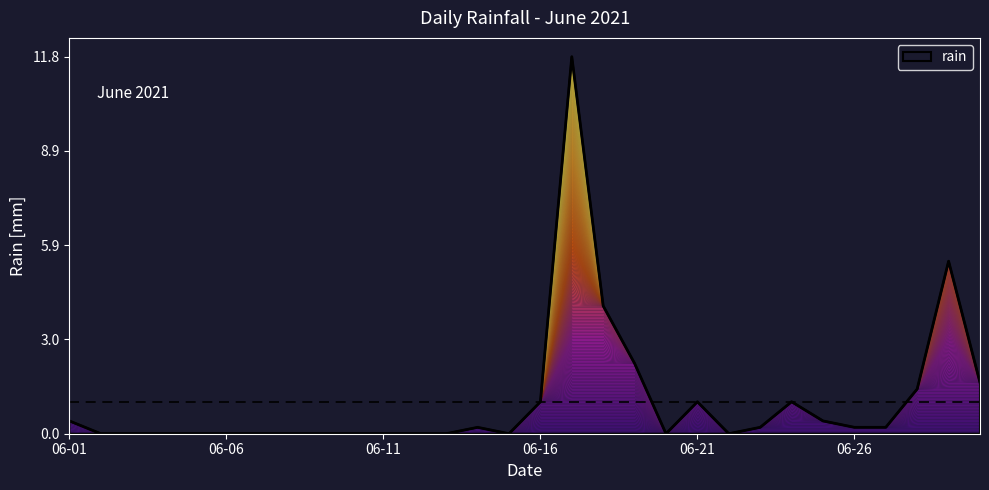

Reading left to right, what are all the values shown in this chart?

0.4	0.0	0.0	0.0	0.0	0.0	0.0	0.0	0.0	0.0	0.0	0.0	0.0	0.2	0.0	1.0	11.8	4.0	2.2	0.0	1.0	0.0	0.2	1.0	0.4	0.2	0.2	1.4	5.4	1.6